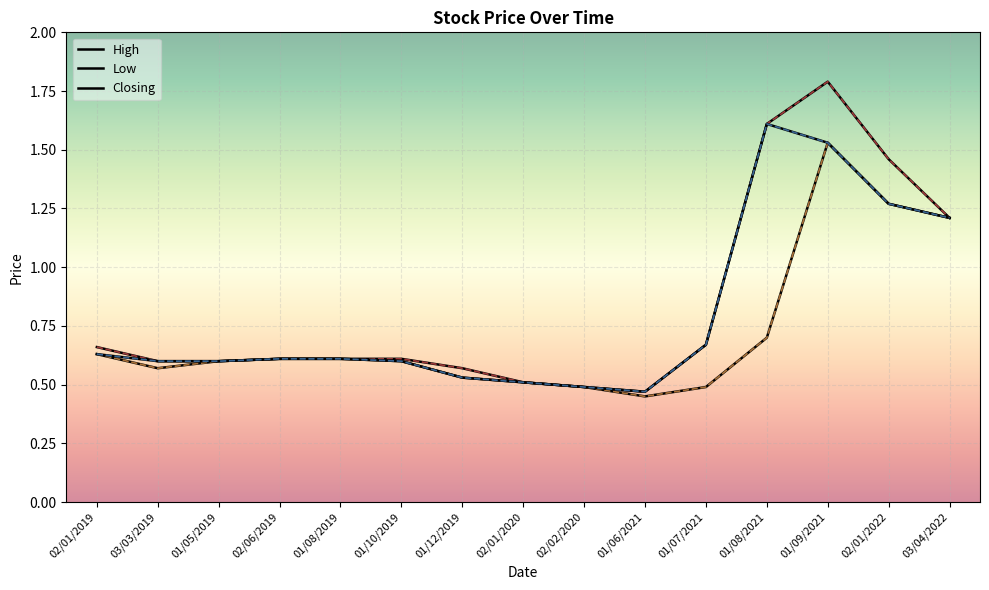

At which label does Closing reach its peak?

01/08/2021